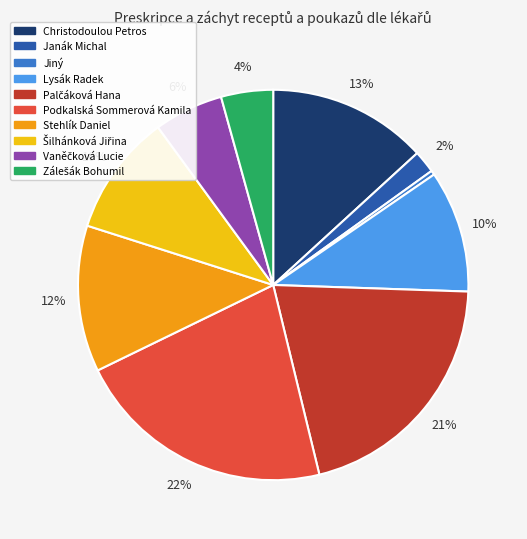

To the nearest percent, what portion does Stehlík Daniel represent?

12%